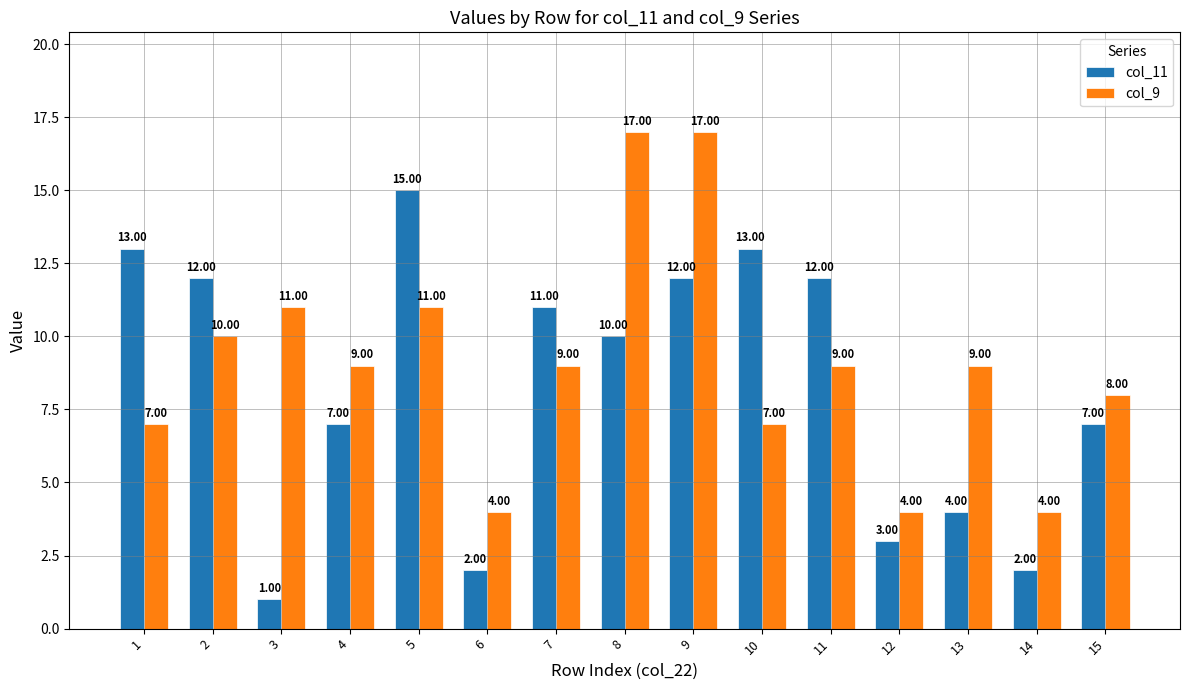

What is the approximate value of col_11 at 2, to the nearest 10?

10